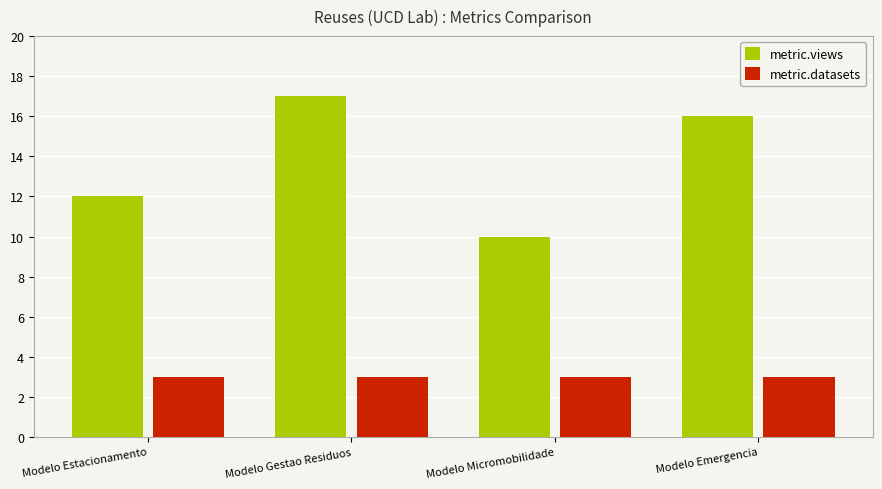

What value does the metric.datasets series have at Modelo Emergencia?

3